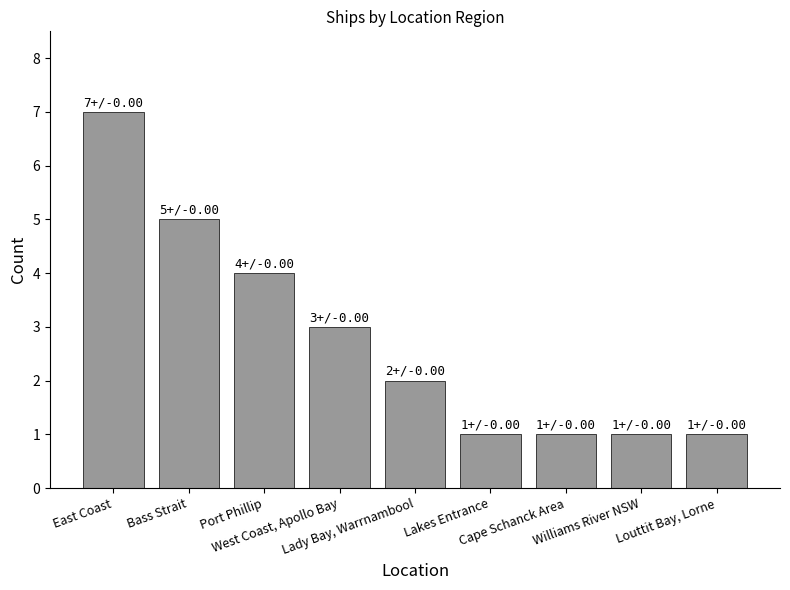

What is the average value?

3